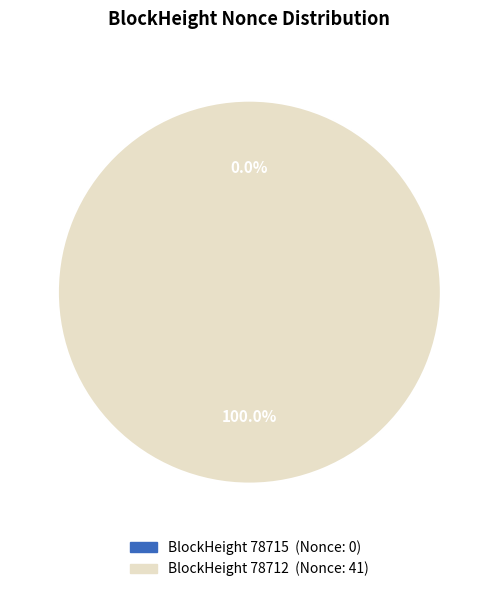

Does 78715 represent more than half of the total?

No